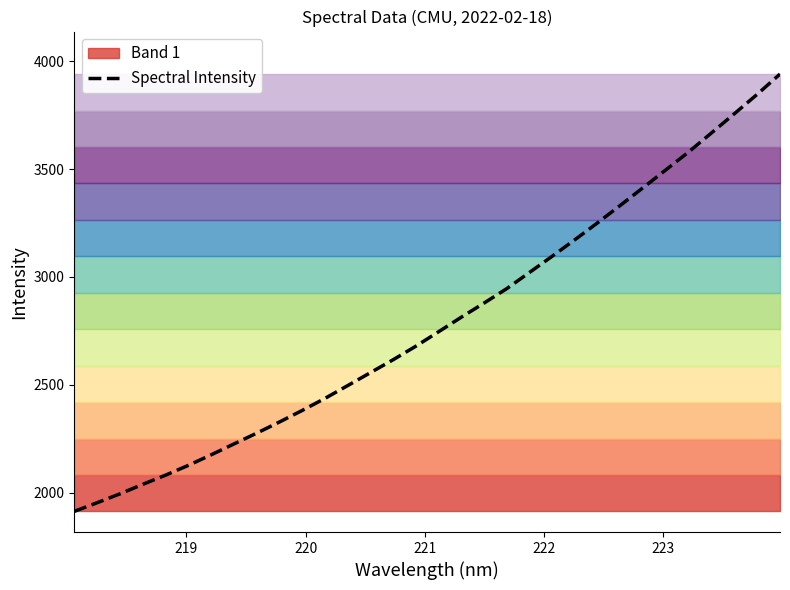

What is the maximum value for Spectral Intensity?

3940.6